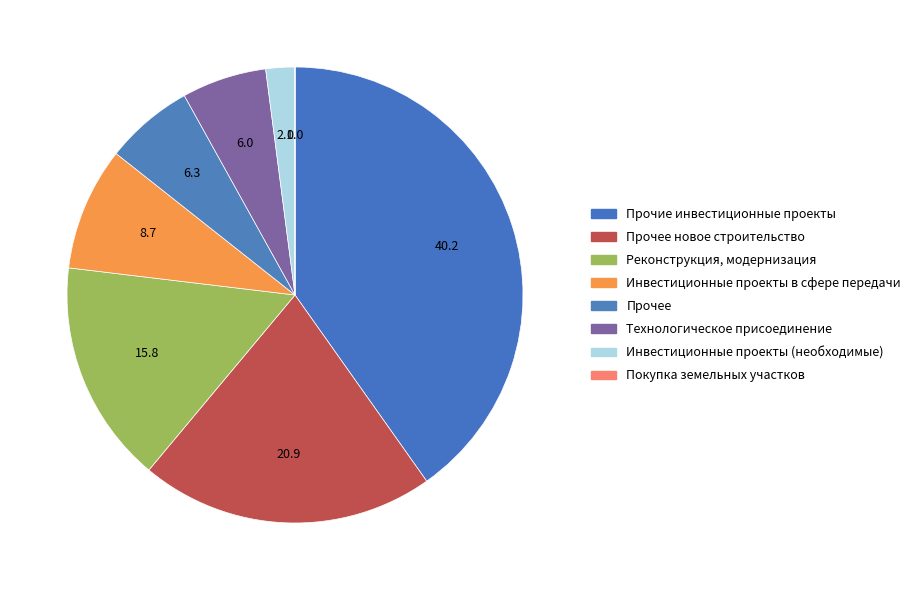

Rank the categories by value from lowest to highest.

Покупка земельных участков, Инвестиционные проекты (необходимые), Технологическое присоединение, Прочее, Инвестиционные проекты в сфере передачи, Реконструкция, модернизация, Прочее новое строительство, Прочие инвестиционные проекты